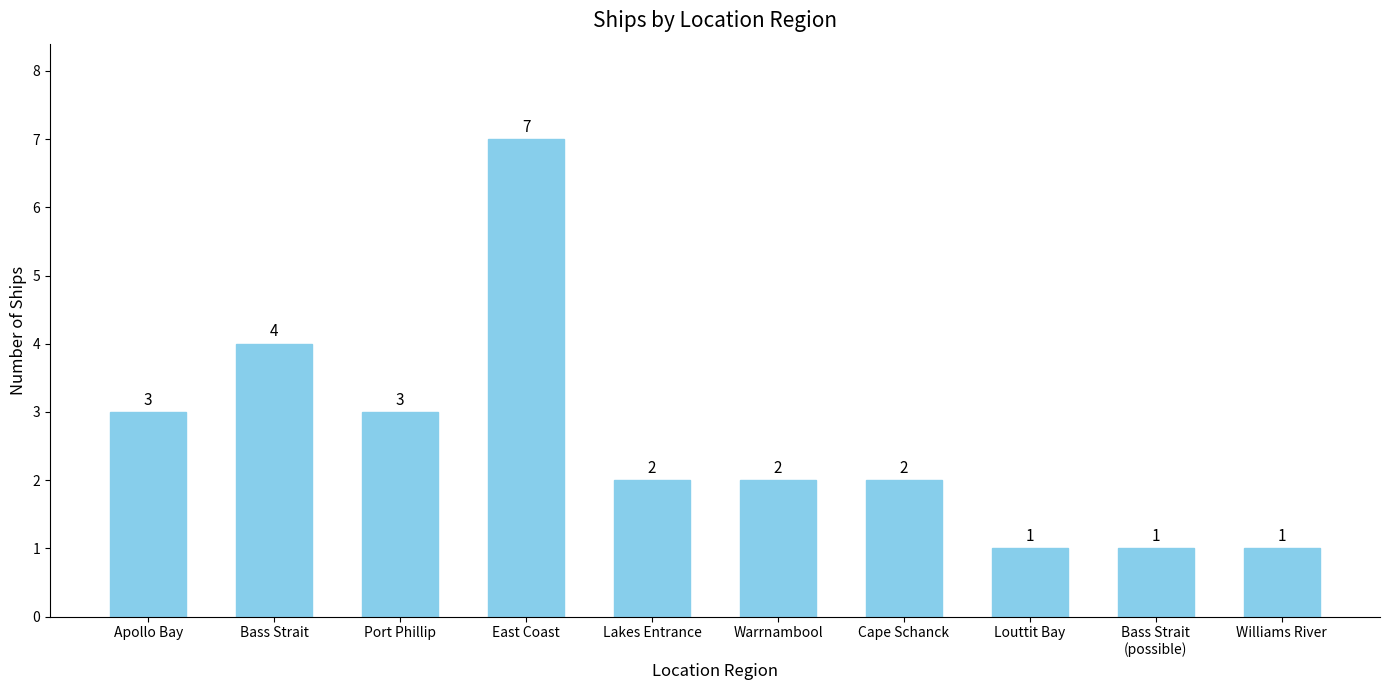

At which label does the data first exceed 2?

Apollo Bay